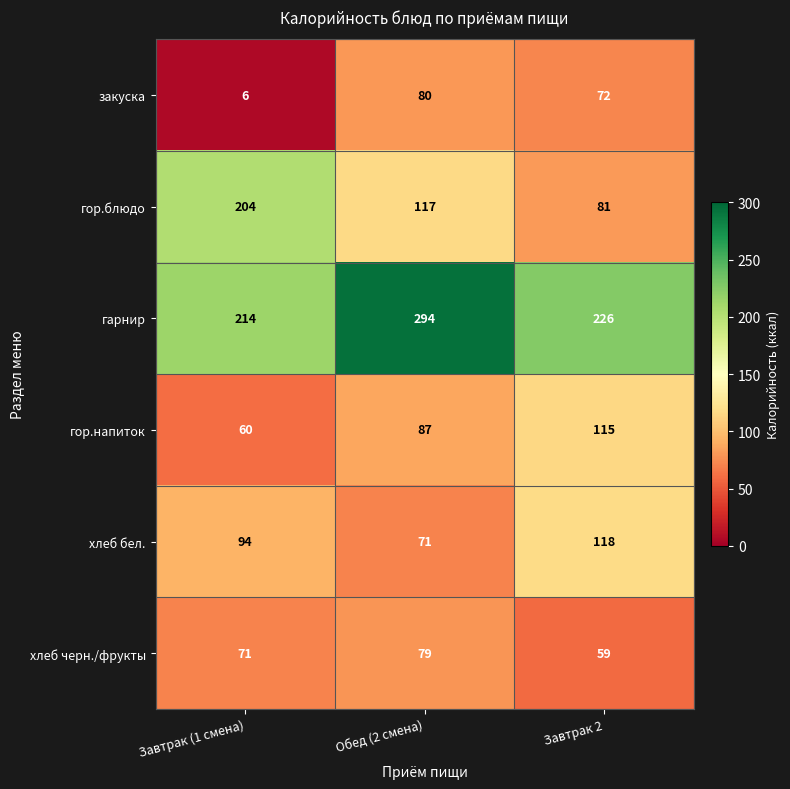

How many data points does each series have?

3